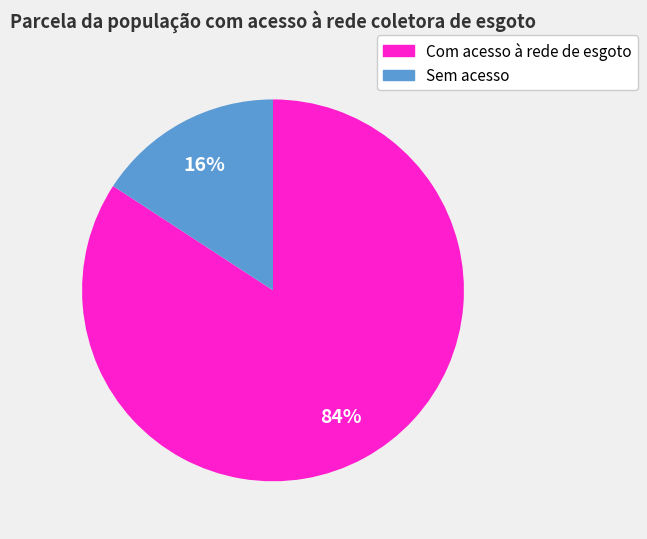

How many segments does this pie chart have?

2